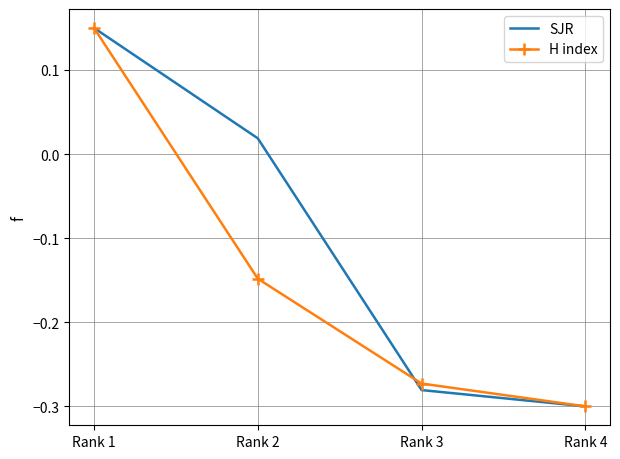

Is it true that SJR equals -0.1 at Rank 4?

False